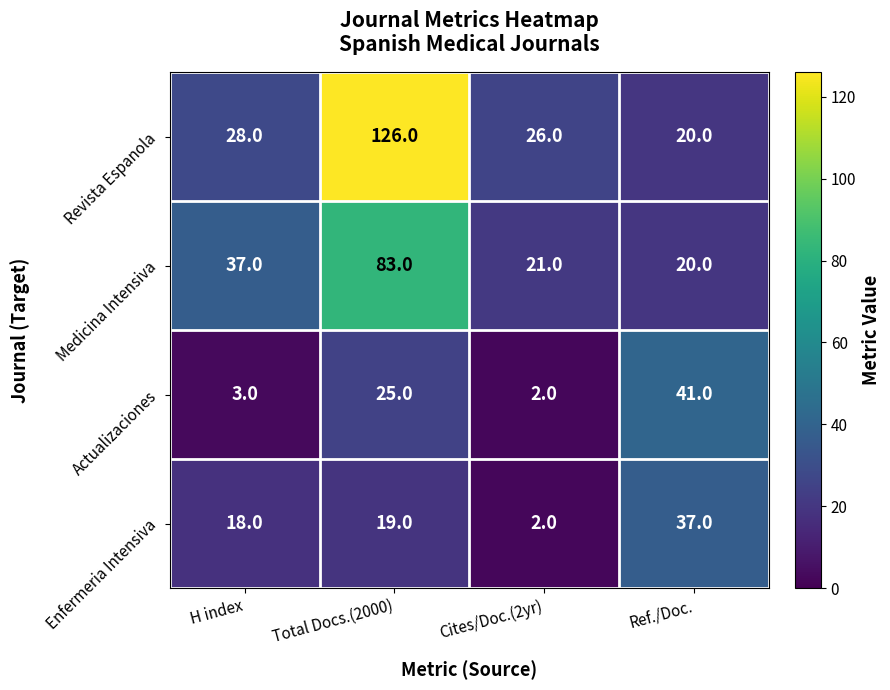

Reading right to left, transcribe all the data shown in this chart.

Revista Espanola: 20	26	126	28
Medicina Intensiva: 20	21	83	37
Actualizaciones: 41	2	25	3
Enfermeria Intensiva: 37	2	19	18